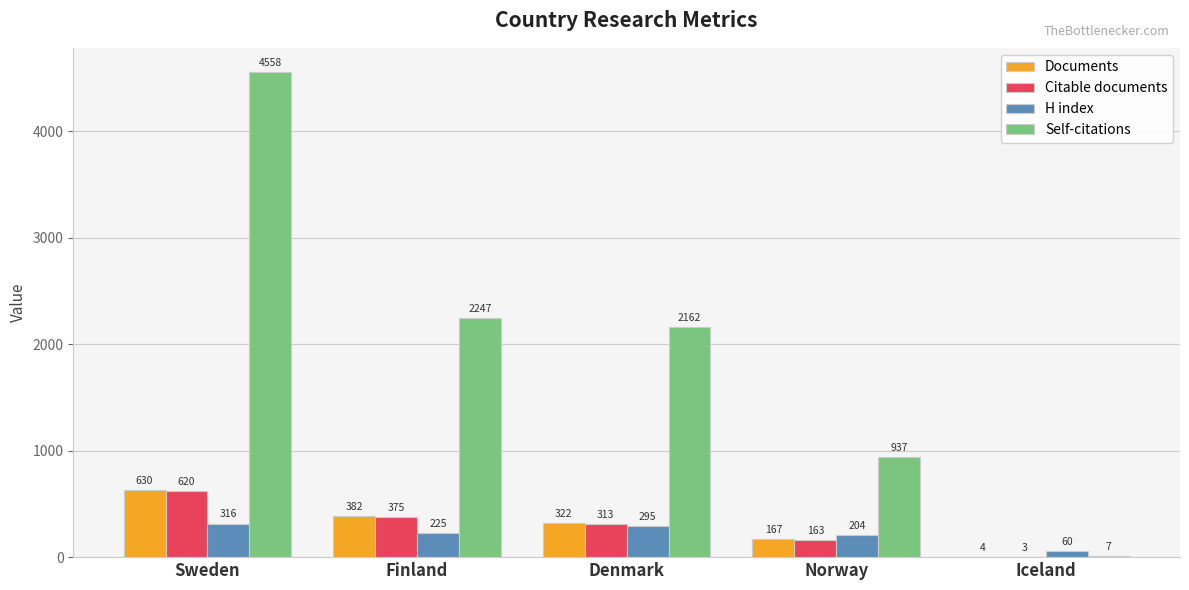

Which series has the largest total across all categories?

Self-citations